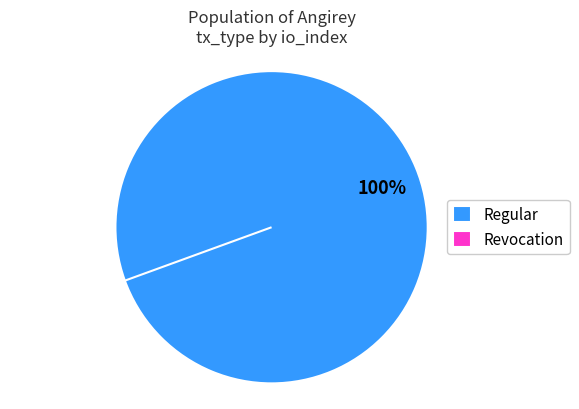

Rank the categories by value from lowest to highest.

Revocation, Regular